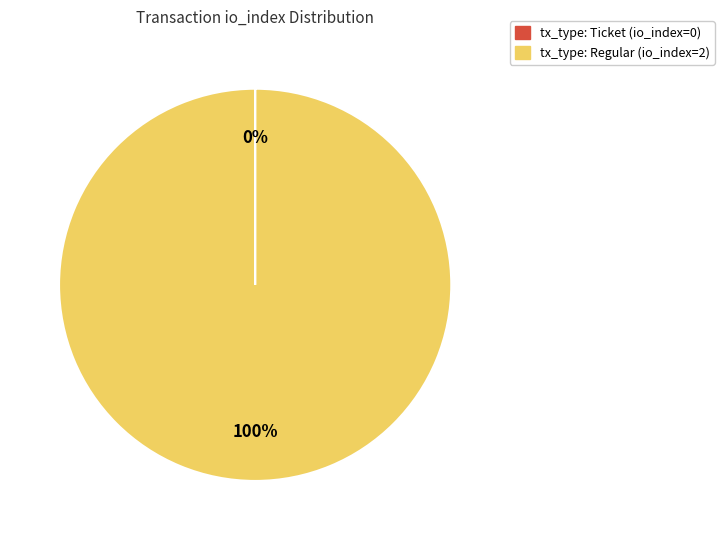

To the nearest percent, what is the difference between the largest and smallest slice percentages?

100%